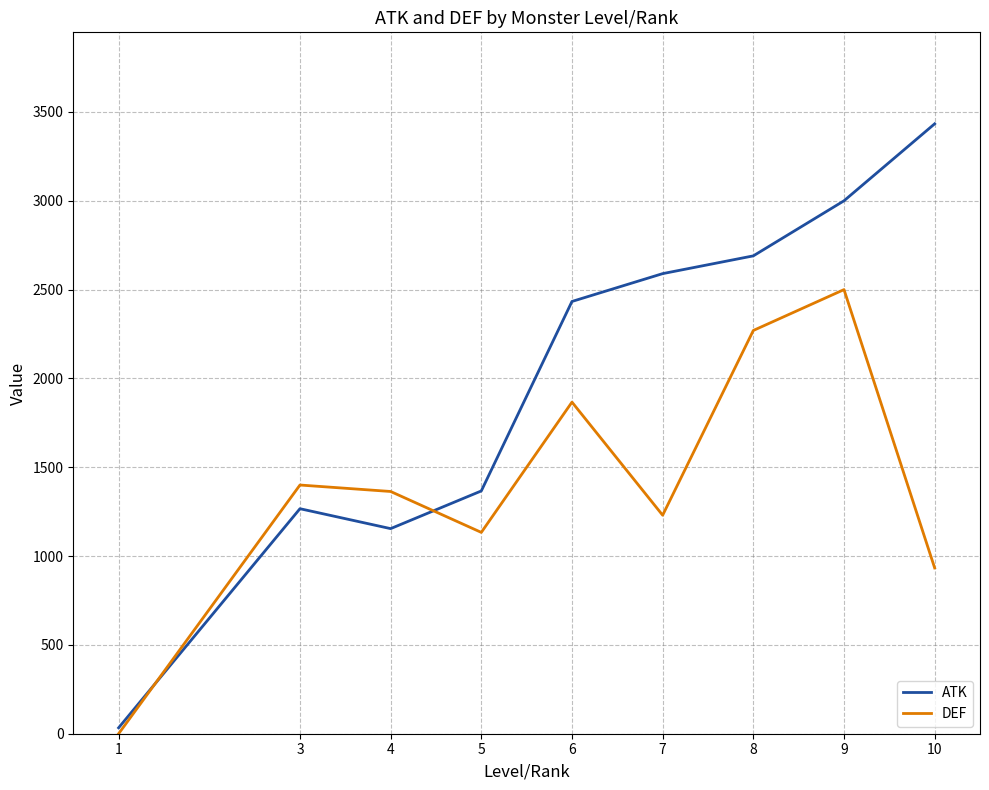

What is the difference between the second highest and second lowest values in the ATK series?

1845.5